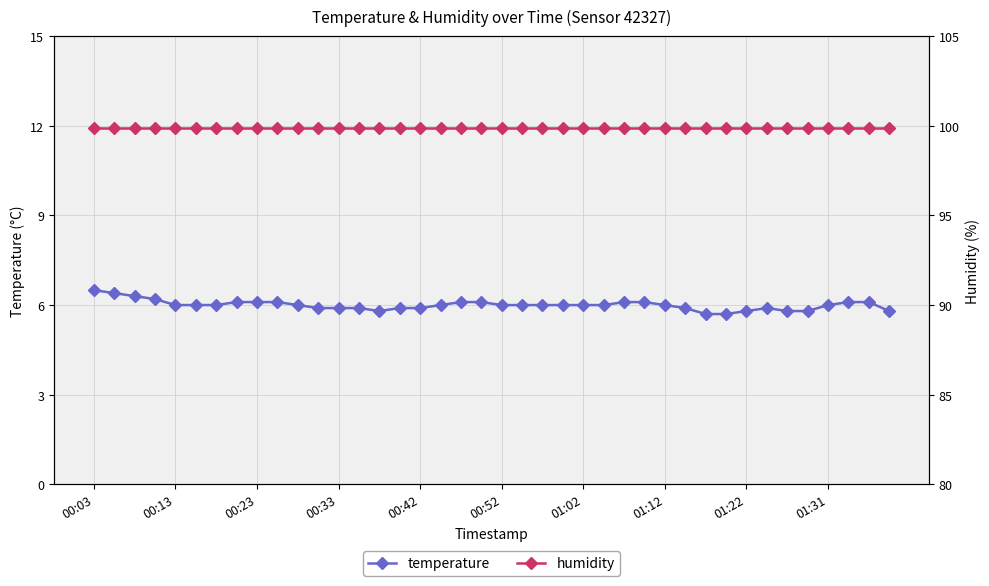

Is it true that temperature equals 2.8 at 01:02?

False